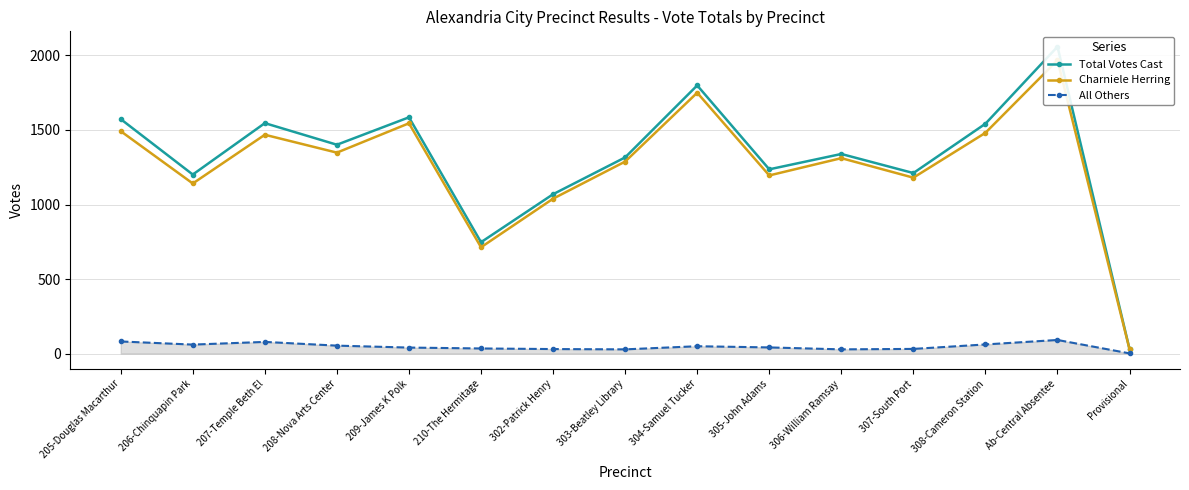

What is the label of the 3rd point from the right?

308-Cameron Station